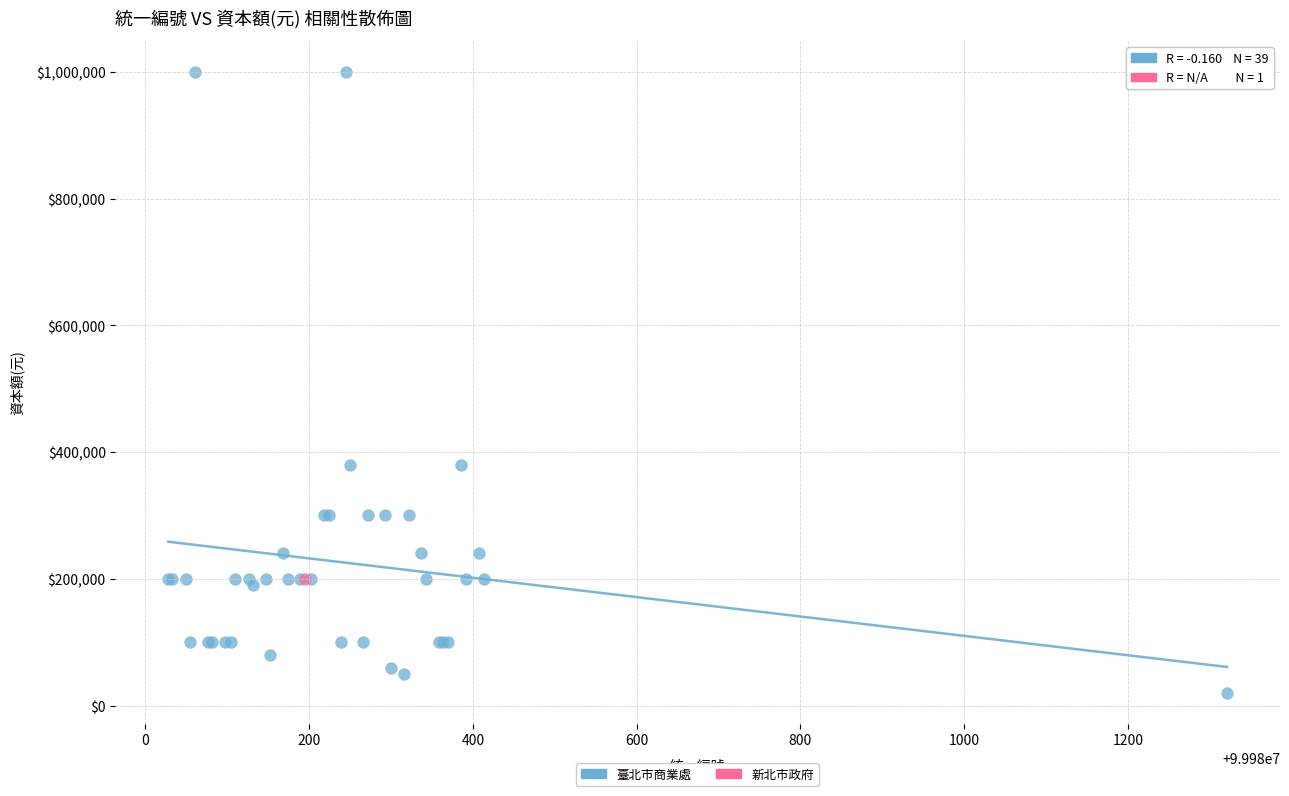

What are all the series names shown in the legend?

臺北市商業處, 新北市政府